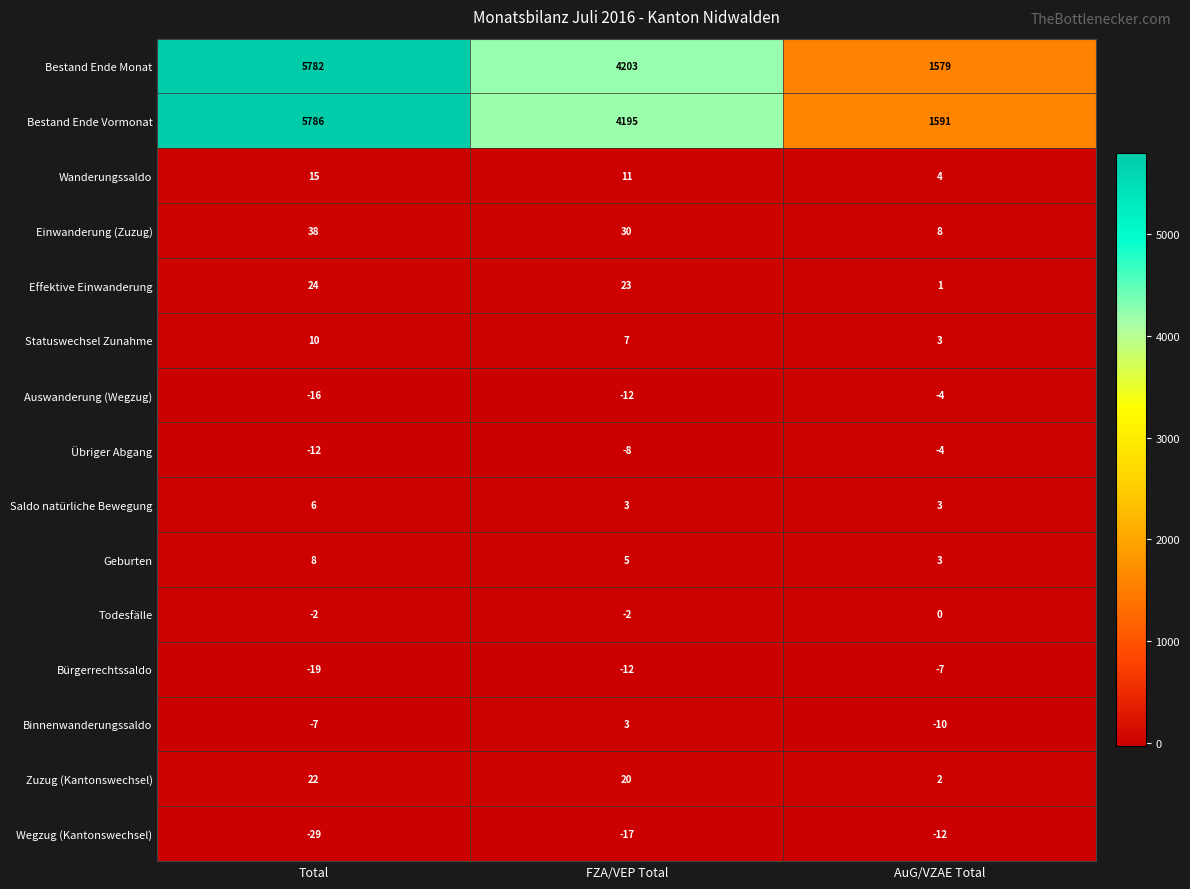

List the labels in order of Bestand Ende Vormonat value, smallest first.

AuG/VZAE Total, FZA/VEP Total, Total